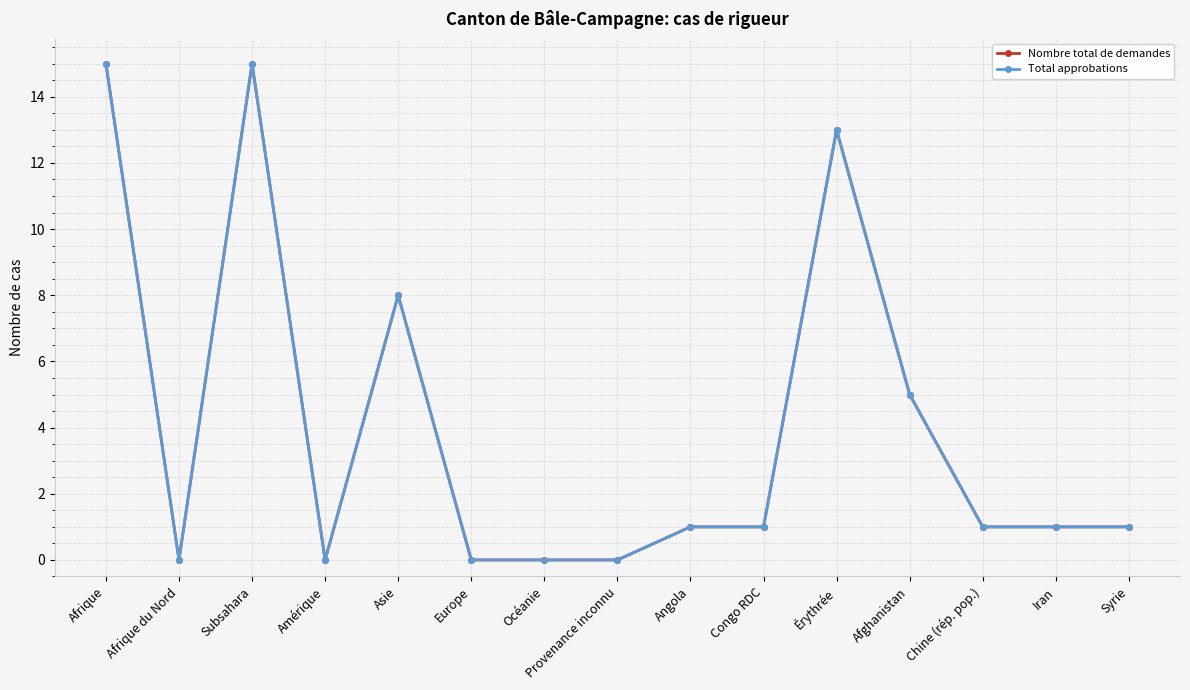

List the labels in order of Nombre total de demandes value, smallest first.

Afrique du Nord, Amérique, Europe, Océanie, Provenance inconnu, Angola, Congo RDC, Chine (rép. pop.), Iran, Syrie, Afghanistan, Asie, Érythrée, Afrique, Subsahara